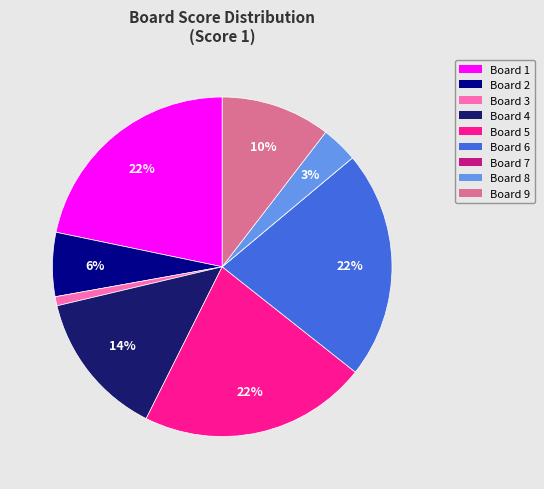

Combined, do Board 3 and Board 6 account for over 50%?

No